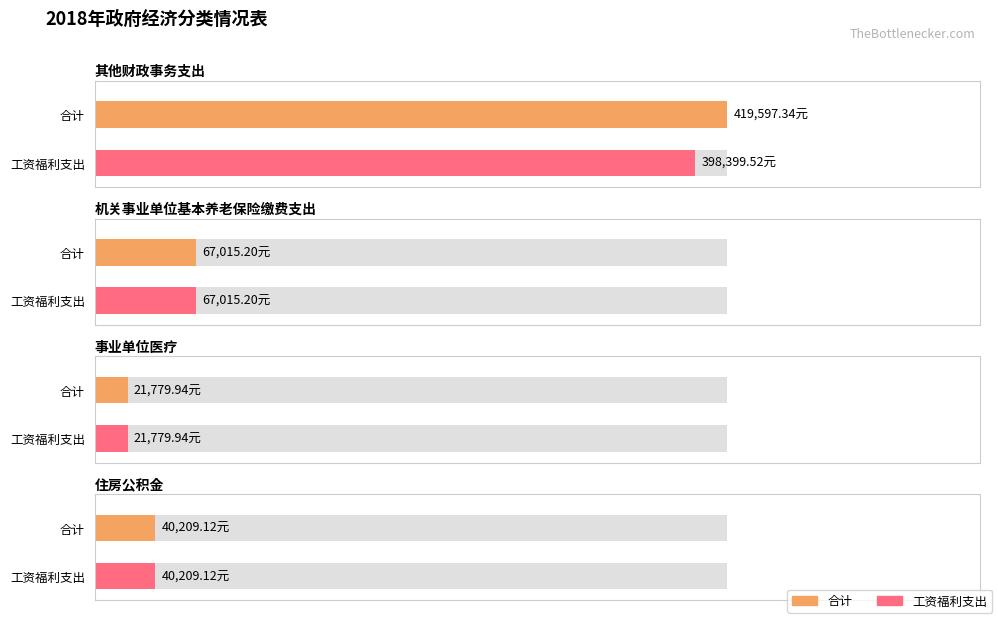

The value of 合计 at 机关事业单位基本养老保险缴费支出 is 88709.0. True or false?

False